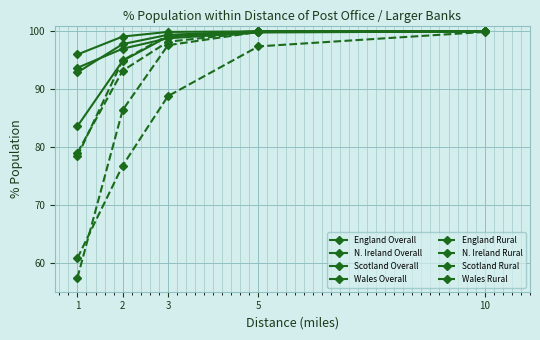

How many lines are shown in the chart?

8